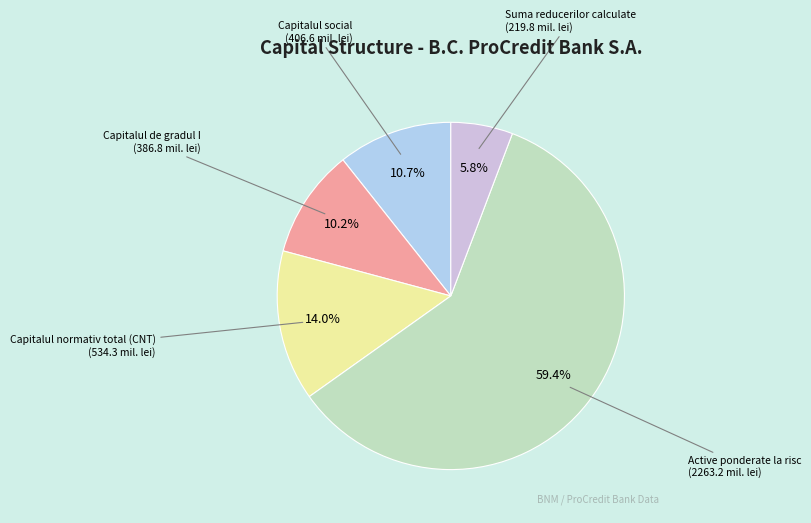

Count the number of slices in the pie.

5